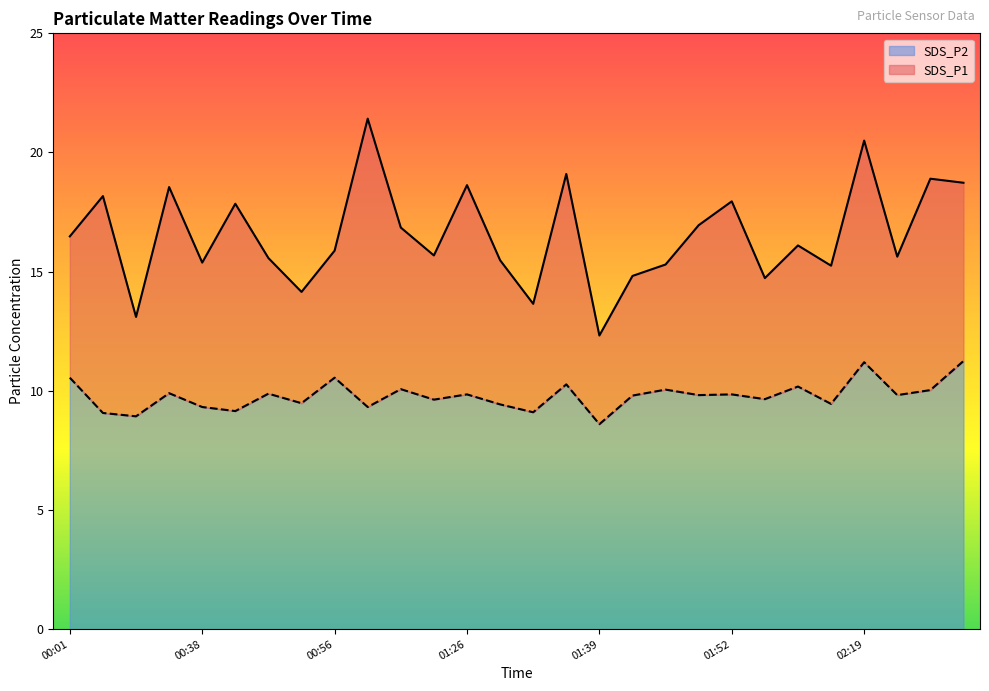

The SDS_P1 series shows 10.5 at 01:26. True or false?

False